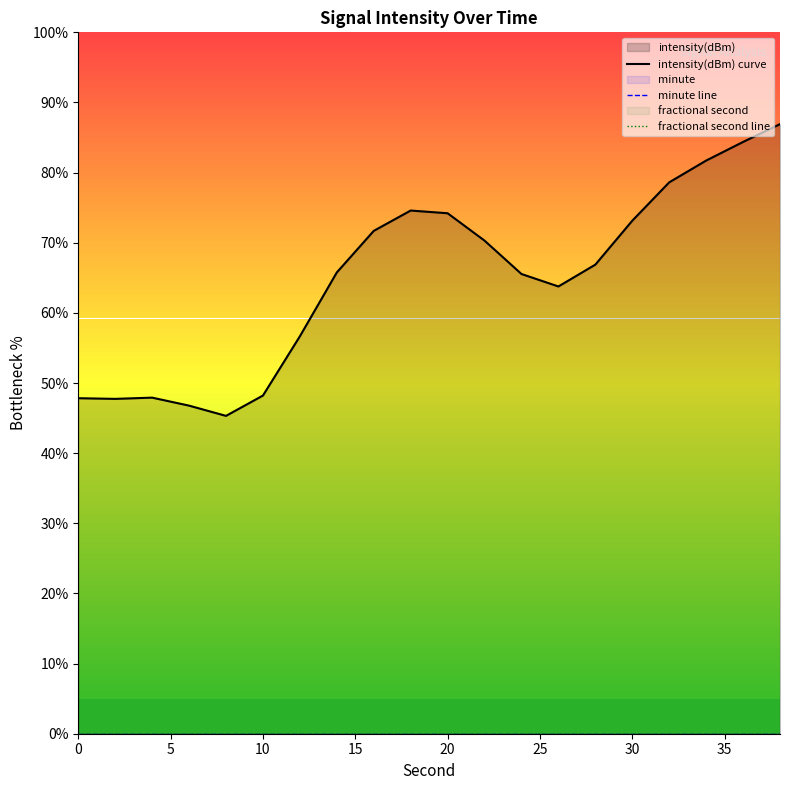

True or false: intensity(dBm) curve and fractional second line cross at least once.

False